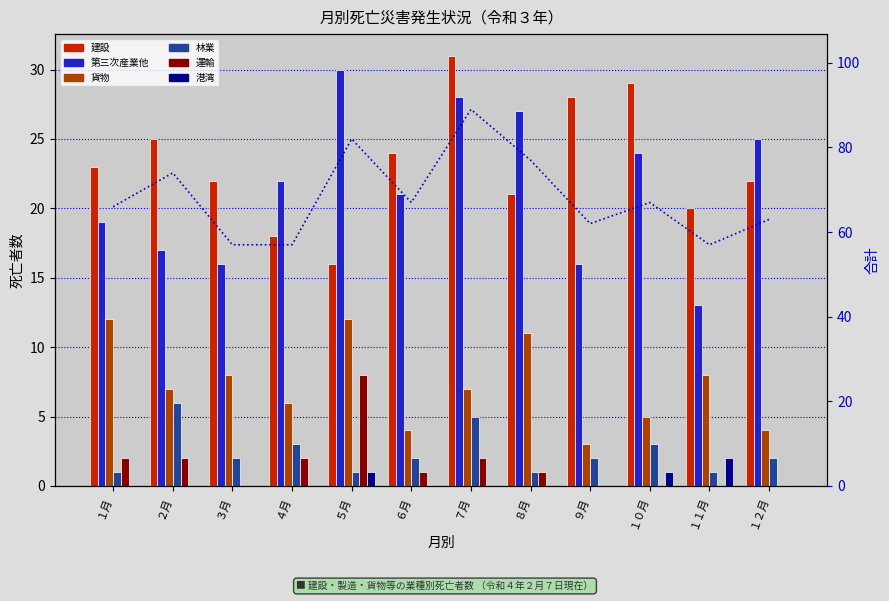

Reading right to left, list all the values displayed in this chart.

建設: １２月=22	１１月=20	１０月=29	９月=28	８月=21	７月=31	６月=24	５月=16	４月=18	３月=22	２月=25	１月=23
第三次産業他: １２月=25	１１月=13	１０月=24	９月=16	８月=27	７月=28	６月=21	５月=30	４月=22	３月=16	２月=17	１月=19
貨物: １２月=4	１１月=8	１０月=5	９月=3	８月=11	７月=7	６月=4	５月=12	４月=6	３月=8	２月=7	１月=12
林業: １２月=2	１１月=1	１０月=3	９月=2	８月=1	７月=5	６月=2	５月=1	４月=3	３月=2	２月=6	１月=1
運輸: １２月=0	１１月=0	１０月=0	９月=0	８月=1	７月=2	６月=1	５月=8	４月=2	３月=0	２月=2	１月=2
港湾: １２月=0	１１月=2	１０月=1	９月=0	８月=0	７月=0	６月=0	５月=1	４月=0	３月=0	２月=0	１月=0